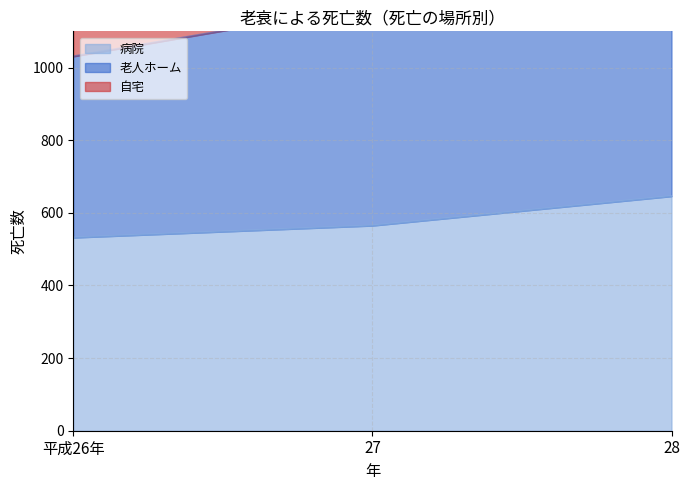

What is the greatest value displayed?

1642